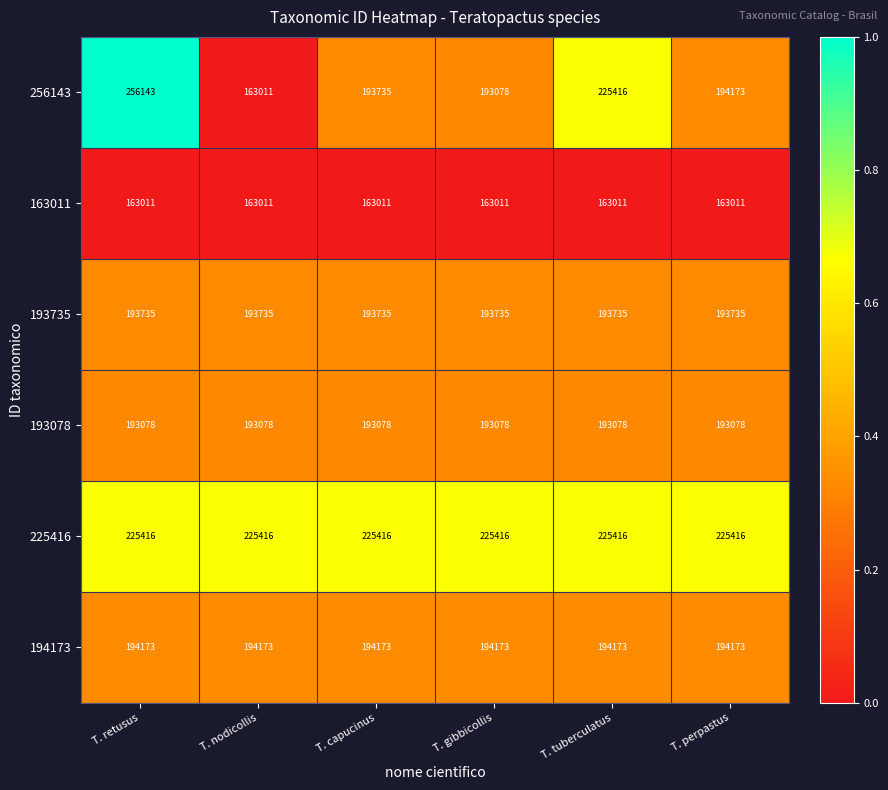

What is the difference between the 256143 values at T. perpastus and T. capucinus?

438